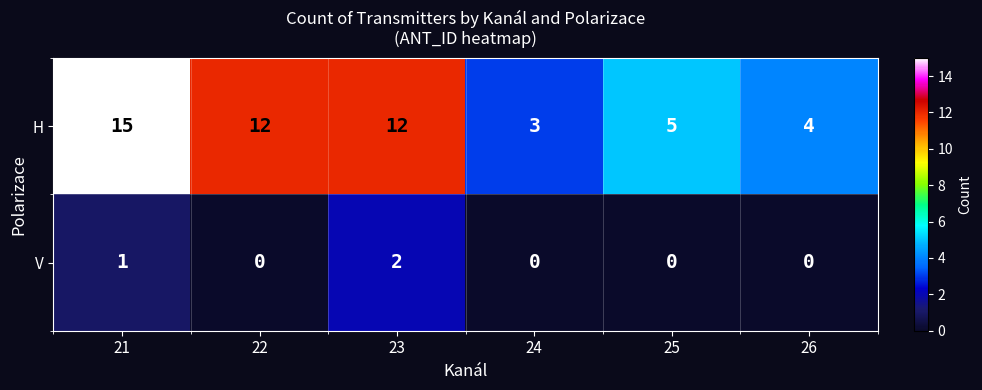

Where is V nearest to the value 1?

21